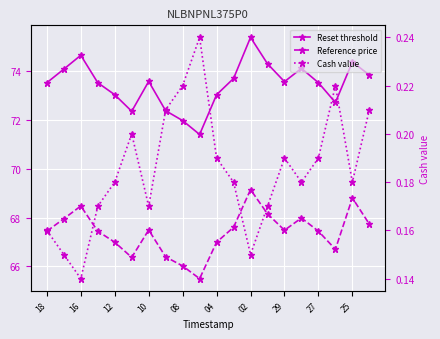

True or false: Reset threshold has a value of 101.5 at 04.

False